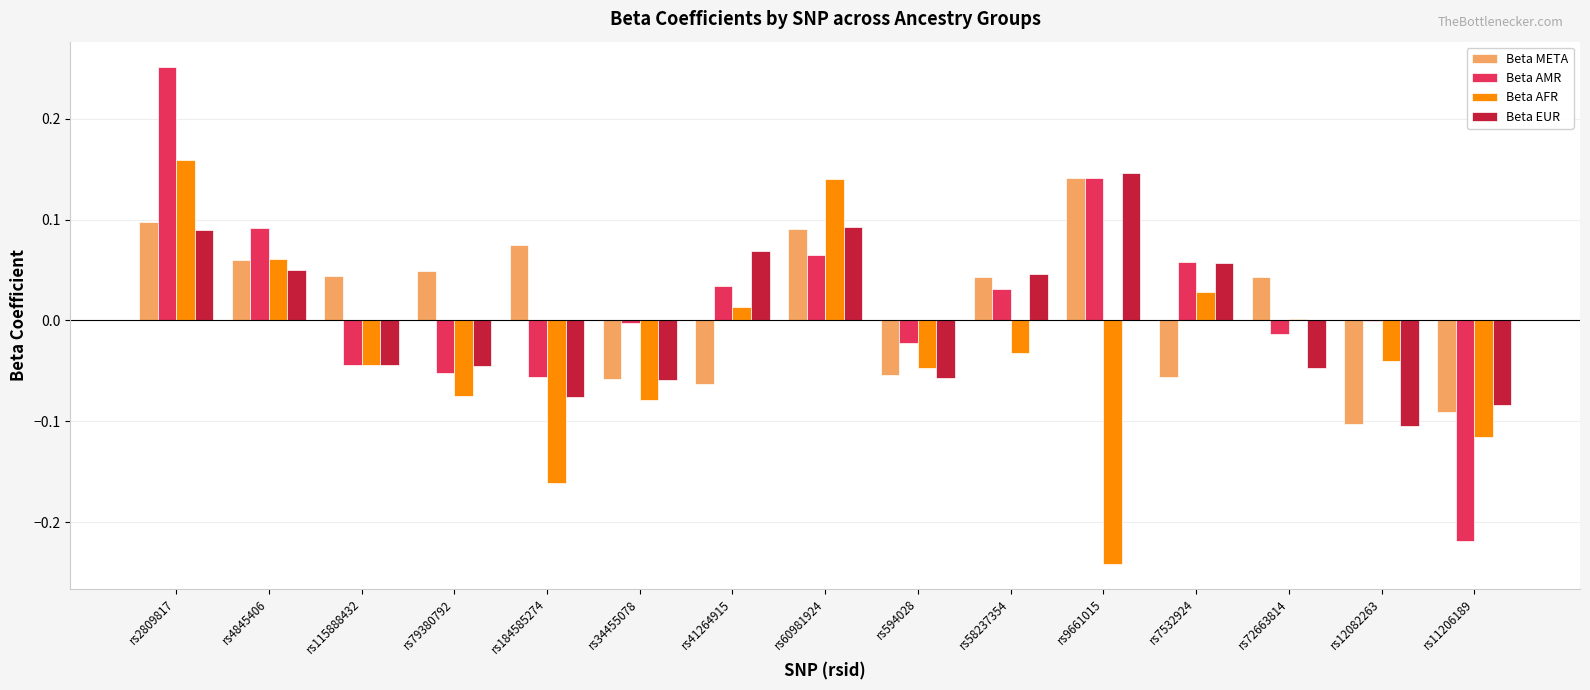

True or false: Beta EUR has a value of 0.1 at rs58237354.

False